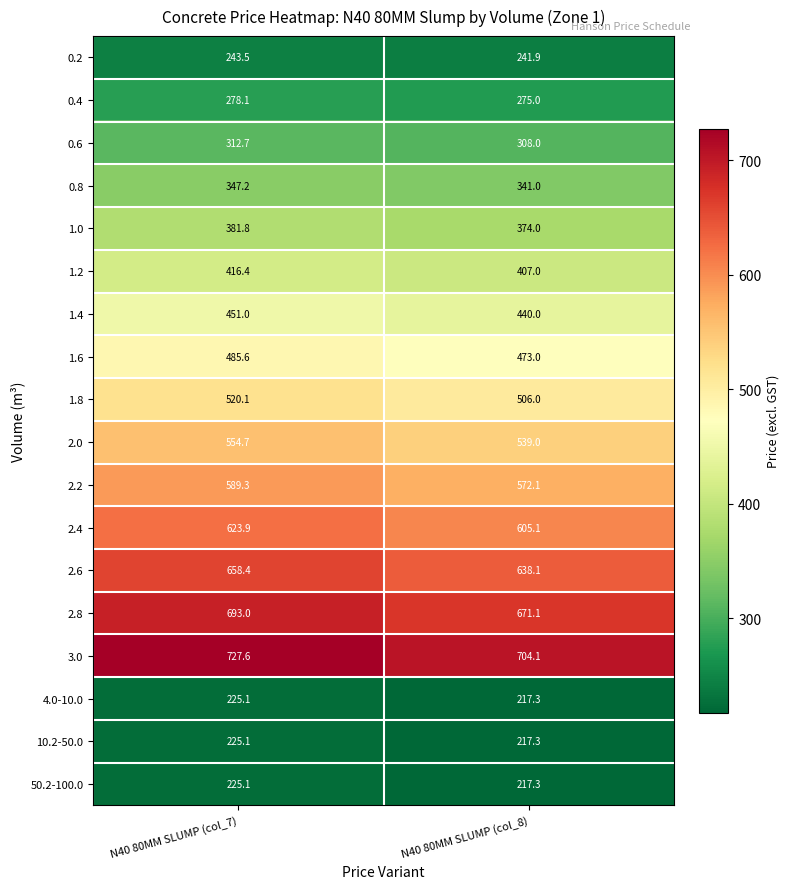

Which series changed the most between N40 80MM SLUMP (col_7) and N40 80MM SLUMP (col_8)?

3.0